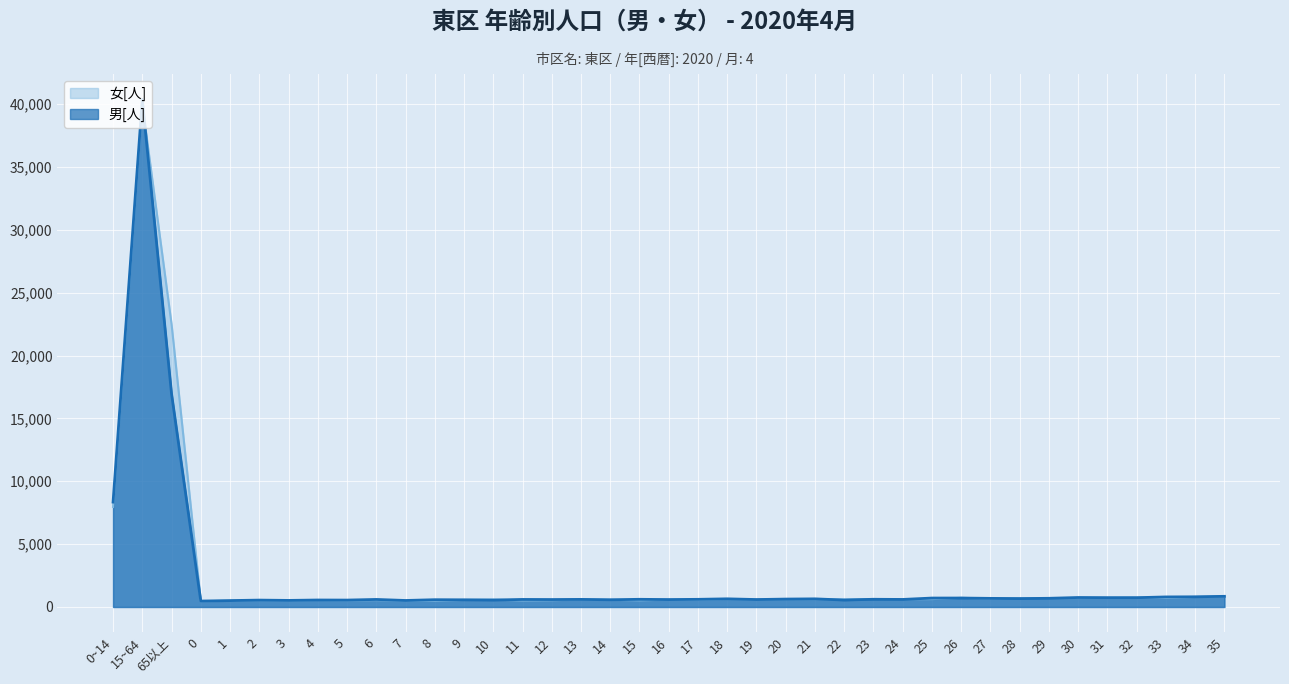

At which label does 男[人] reach its peak?

15~64